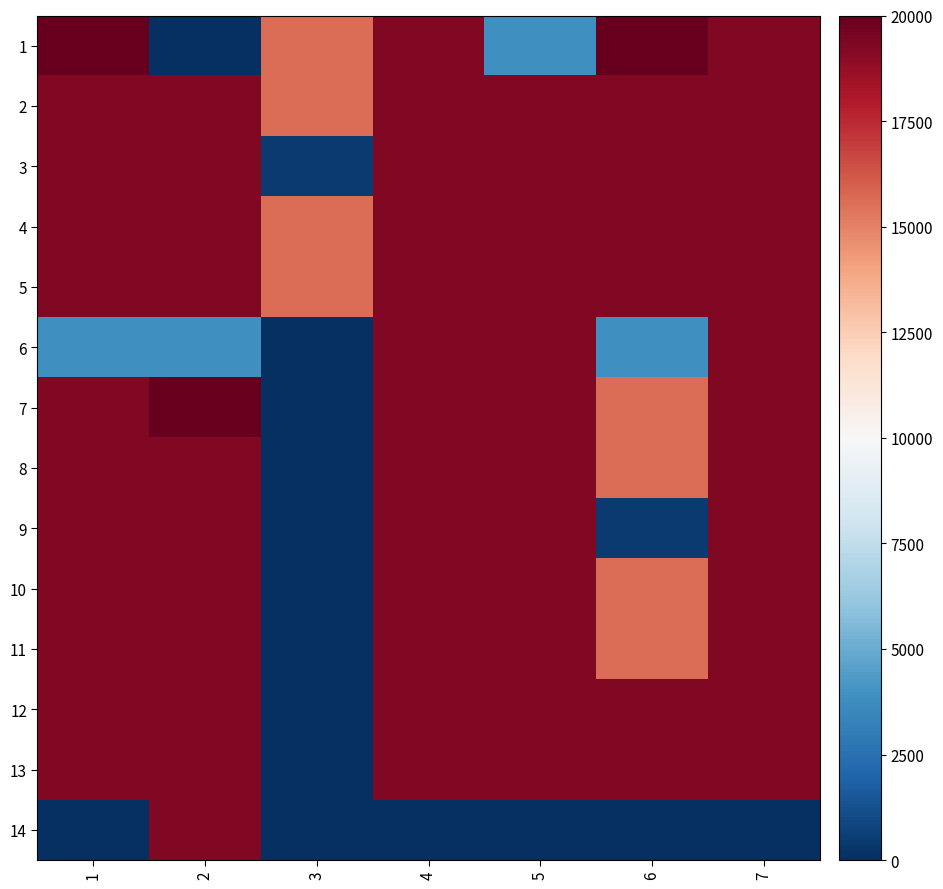

Reading left to right, list all the values displayed in this chart.

1: 1=46200.0	2=0.0	3=15550.0	4=19250.0	5=3850.0	6=31175.4	7=19250.0
2: 1=19250.0	2=19250.0	3=15550.0	4=19250.0	5=19250.0	6=19250.0	7=19250.0
3: 1=19250.0	2=19250.0	3=466.5	4=19250.0	5=19250.0	6=19250.0	7=19250.0
4: 1=19250.0	2=19250.0	3=15550.0	4=19250.0	5=19250.0	6=19250.0	7=19250.0
5: 1=19250.0	2=19250.0	3=15550.0	4=19250.0	5=19250.0	6=19250.0	7=19250.0
6: 1=3850.0	2=3850.0	3=0.0	4=19250.0	5=19250.0	6=3850.0	7=19250.0
7: 1=19250.0	2=31175.4	3=0.0	4=19250.0	5=19250.0	6=15550.0	7=19250.0
8: 1=19250.0	2=19250.0	3=0.0	4=19250.0	5=19250.0	6=15550.0	7=19250.0
9: 1=19250.0	2=19250.0	3=0.0	4=19250.0	5=19250.0	6=466.5	7=19250.0
10: 1=19250.0	2=19250.0	3=0.0	4=19250.0	5=19250.0	6=15550.0	7=19250.0
11: 1=19250.0	2=19250.0	3=0.0	4=19250.0	5=19250.0	6=15550.0	7=19250.0
12: 1=19250.0	2=19250.0	3=0.0	4=19250.0	5=19250.0	6=19250.0	7=19250.0
13: 1=19250.0	2=19250.0	3=0.0	4=19250.0	5=19250.0	6=19250.0	7=19250.0
14: 1=0.0	2=19250.0	3=0.0	4=0.0	5=0.0	6=0.0	7=0.0